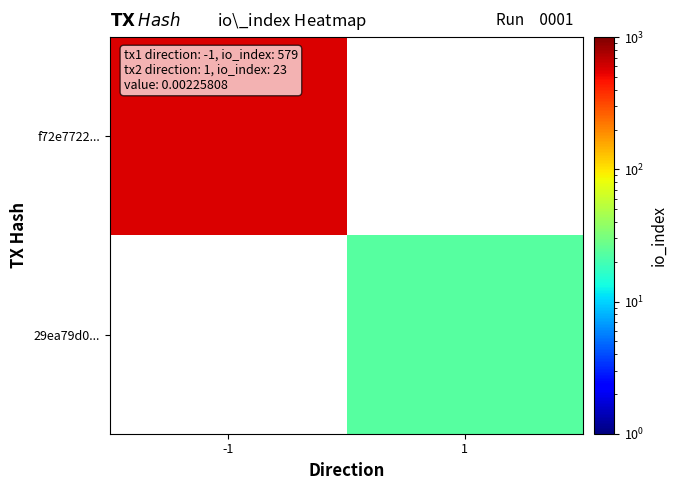

The value of f72e7722... at -1 is 350.1. True or false?

False